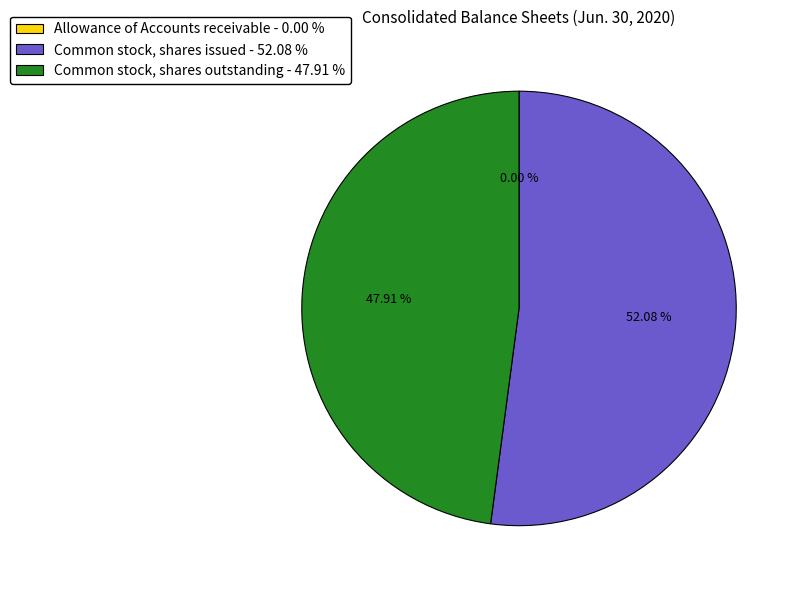

Is there any slice that represents more than half of the pie?

Yes